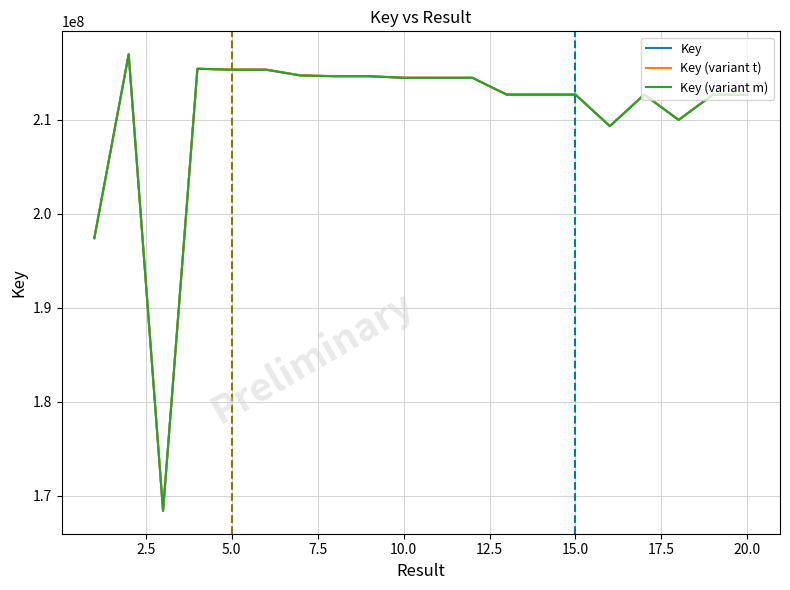

Rank the series by their average value, from lowest to highest.

Key (variant m), Key, Key (variant t)